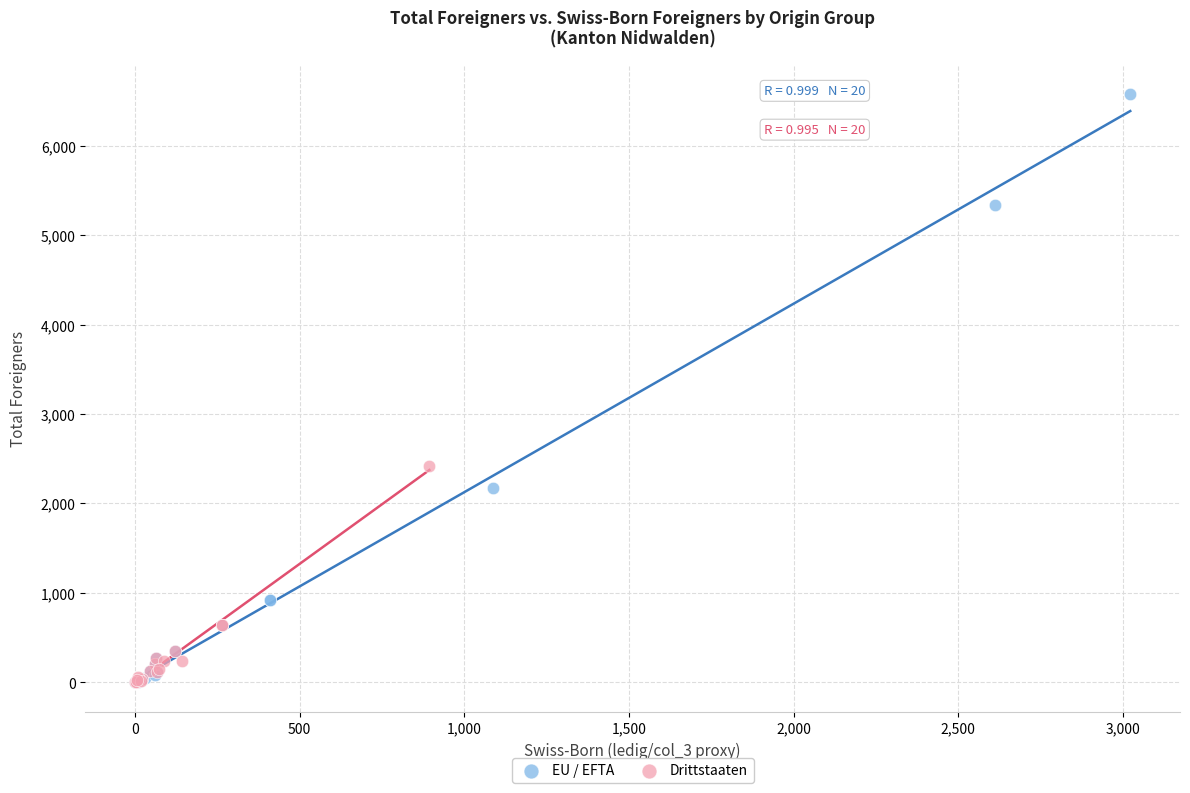

Which series reaches the maximum Y coordinate?

EU / EFTA